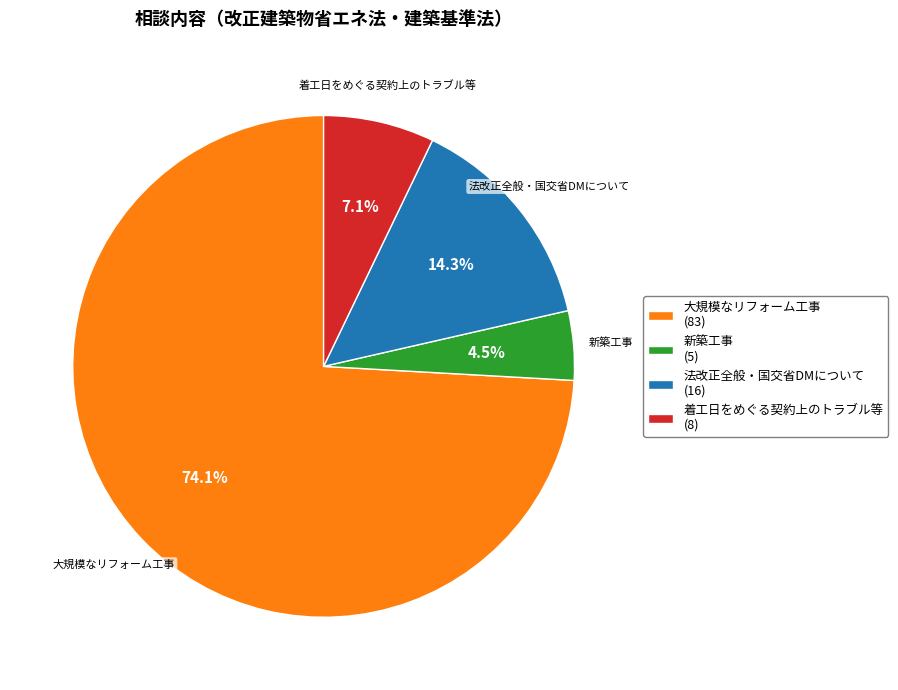

To the nearest percent, what percentage of the pie is 法改正全般・国交省DMについて?

14%